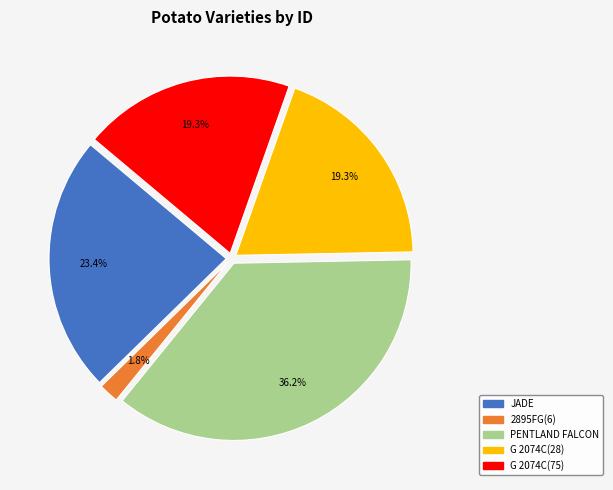

Which slice is the largest?

PENTLAND FALCON